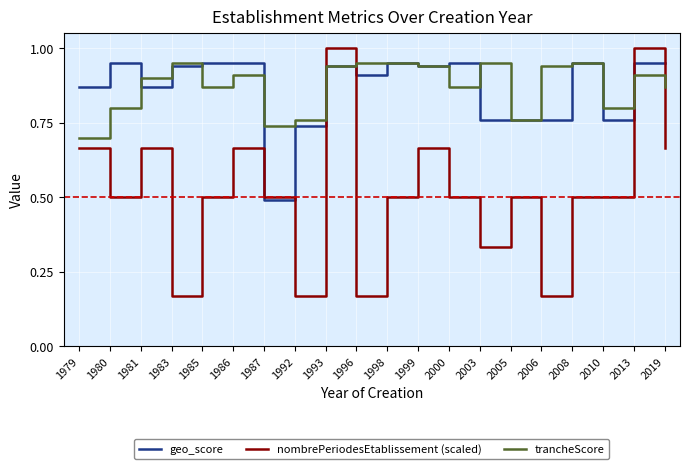

How many lines are shown in the chart?

3